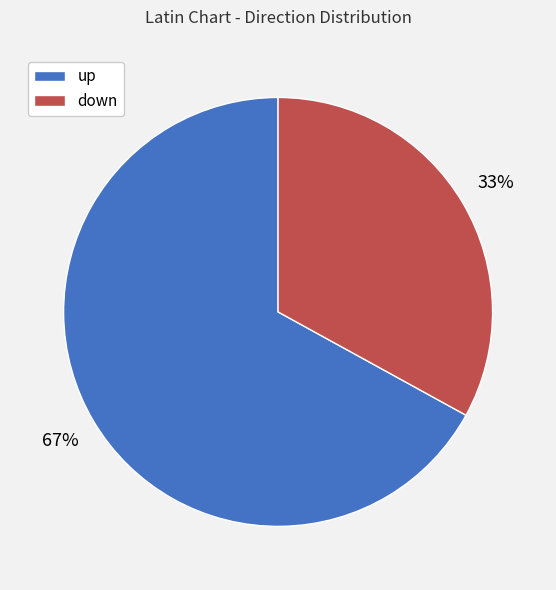

Which slice represents more than half of the pie?

up